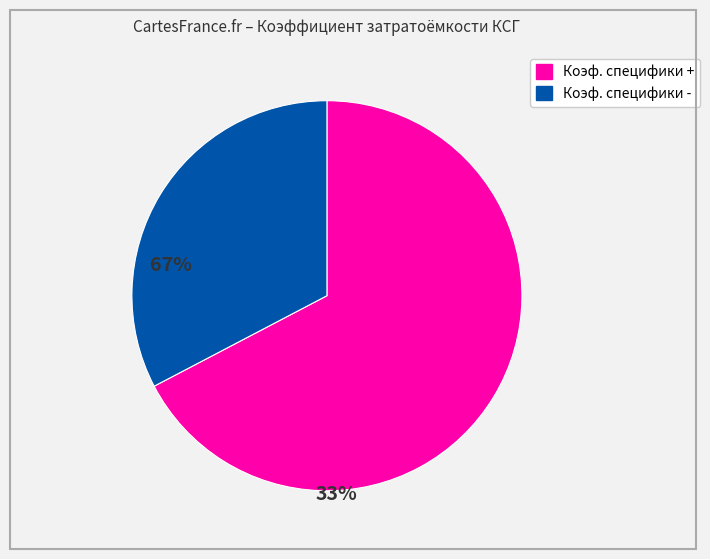

Is there a majority slice in this chart?

Yes